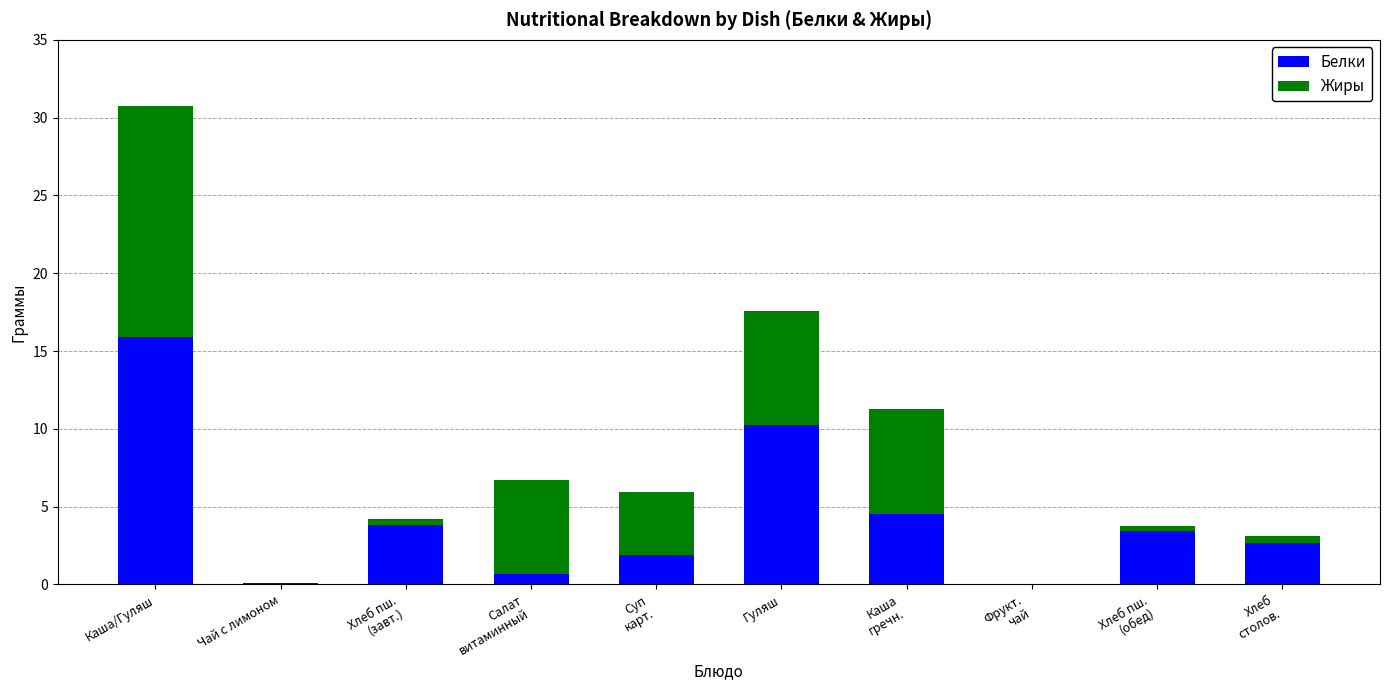

Where does the Белки series first go above 3?

Каша/Гуляш